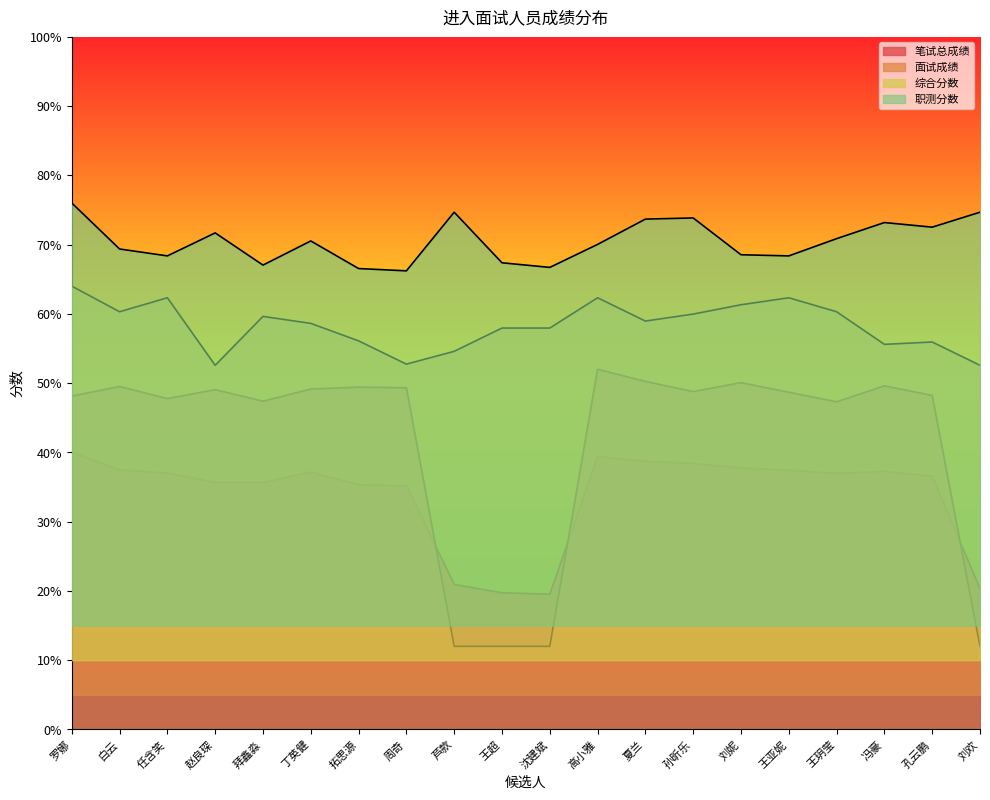

True or false: 面试成绩 and 综合分数 intersect in this chart.

False